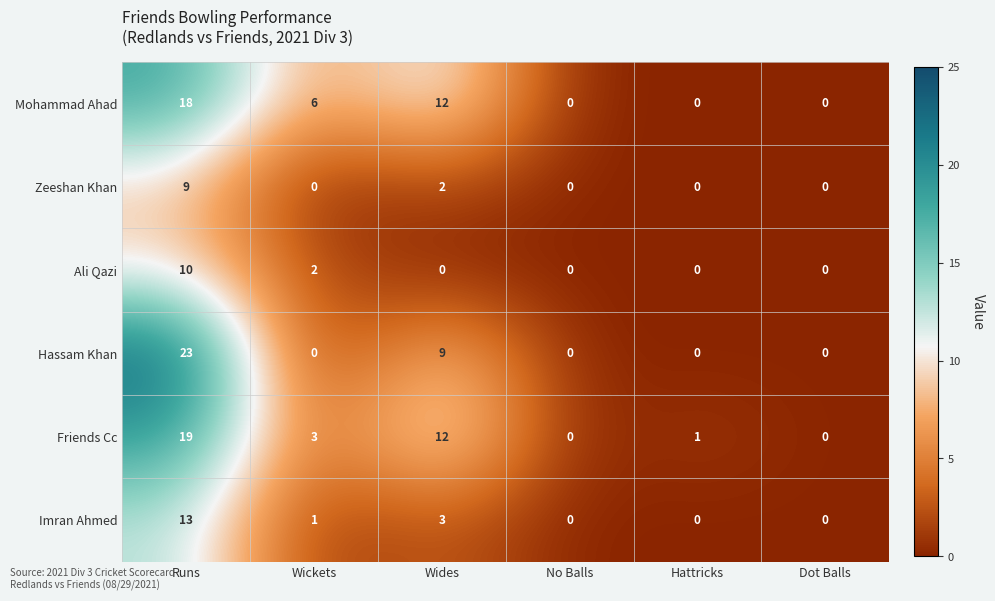

The Mohammad Ahad series shows 19 at Wides. True or false?

False